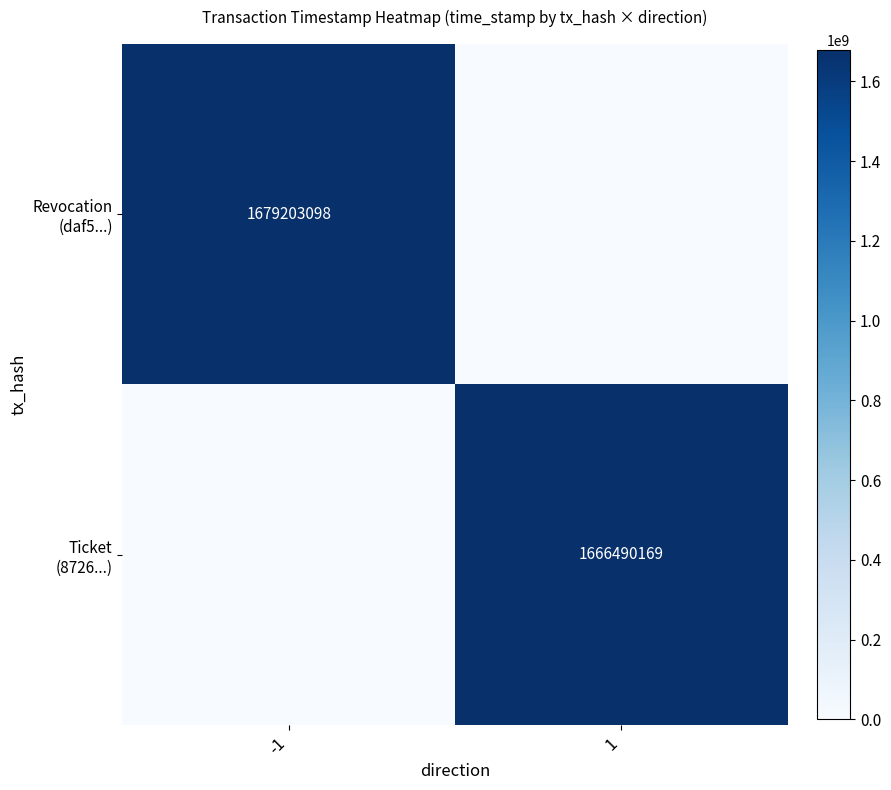

How many positive values does the Ticket (8726...) series have?

1